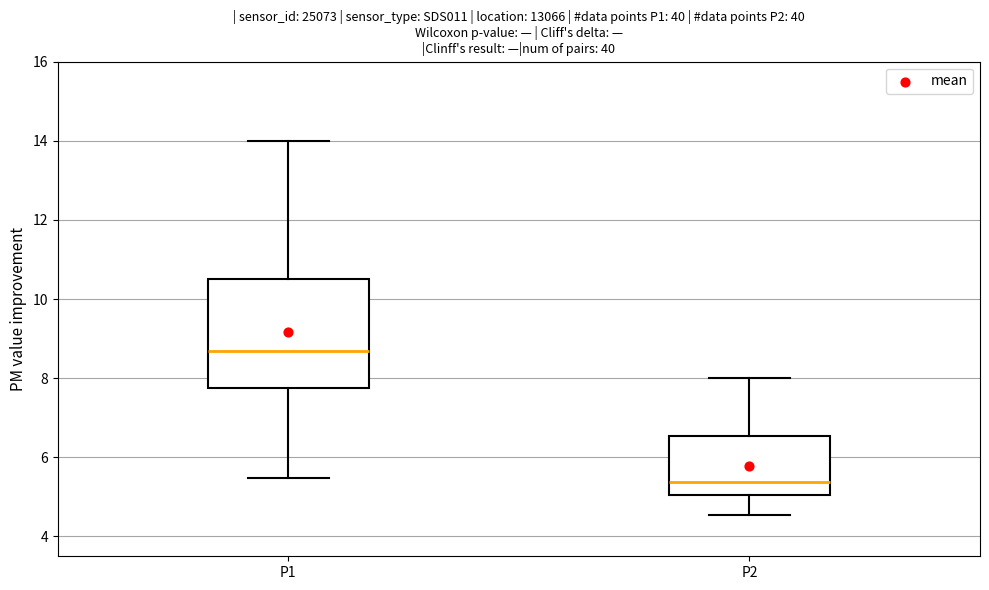

Where does the median line of the box for P2 sit on the y-axis? The values are not printed on the chart, so give them approximately, as read against the axis.

5.4